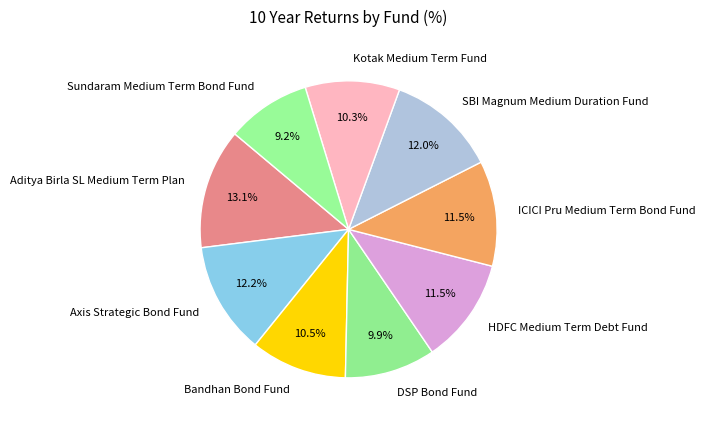

To the nearest percent, what is the combined percentage of Sundaram Medium Term Bond Fund and Kotak Medium Term Fund?

19%